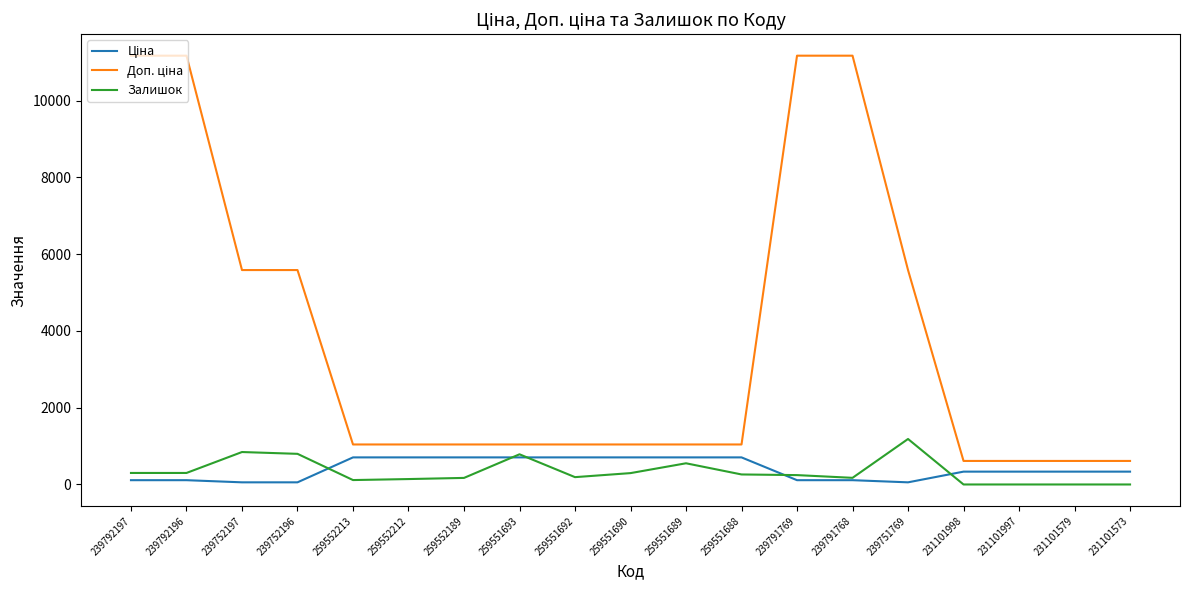

Is it true that Залишок equals 786.0 at 259551693?

True